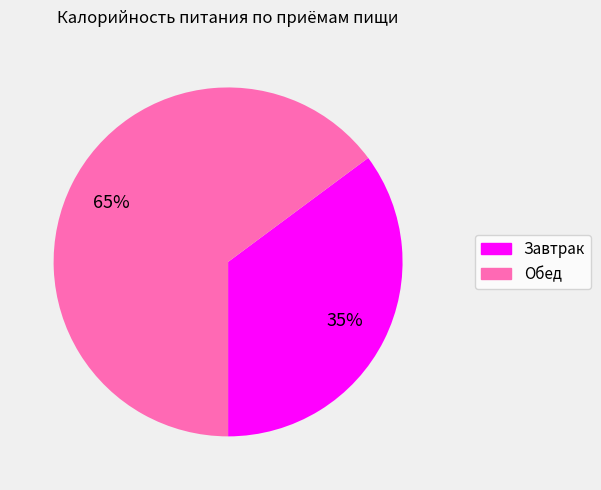

Combined, do Обед and Завтрак account for over 50%?

Yes